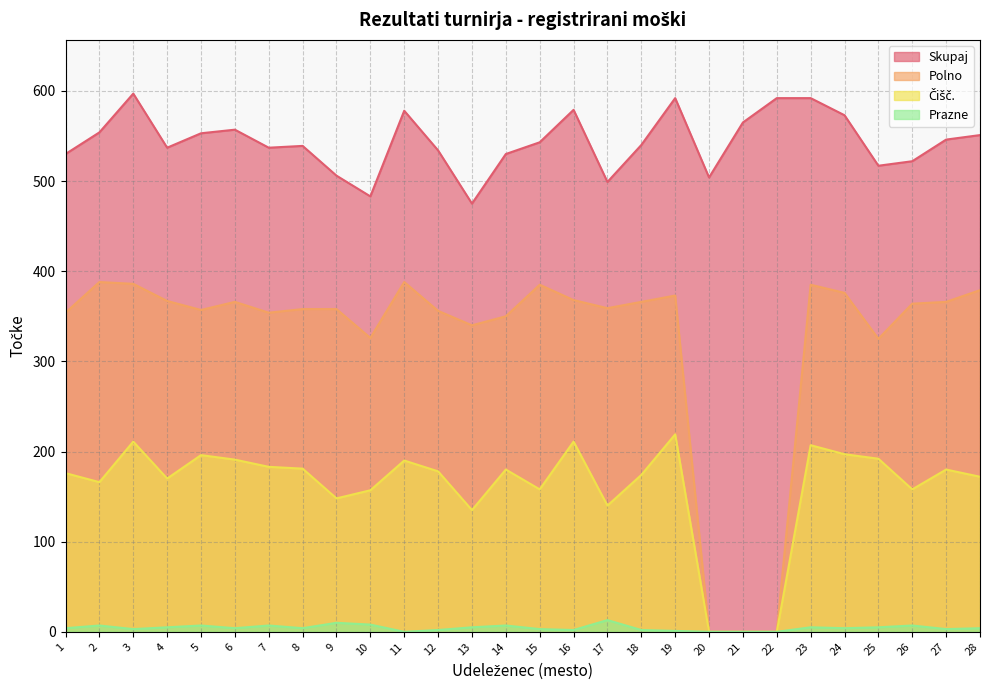

Reading right to left, list all the values displayed in this chart.

Skupaj: 551	546	522	517	573	592	592	565	504	592	540	499	579	543	530	475	534	578	483	506	539	537	557	553	537	597	554	530
Polno: 379	366	364	325	376	385	0	0	0	373	366	359	368	385	350	340	356	388	326	358	358	354	366	357	367	386	388	354
Čišč.: 172	180	158	192	197	207	0	0	0	219	174	140	211	158	180	135	178	190	157	148	181	183	191	196	170	211	166	176
Prazne: 4	3	7	5	4	5	0	0	0	1	2	13	2	3	7	5	2	0	8	10	4	7	4	7	5	3	7	4